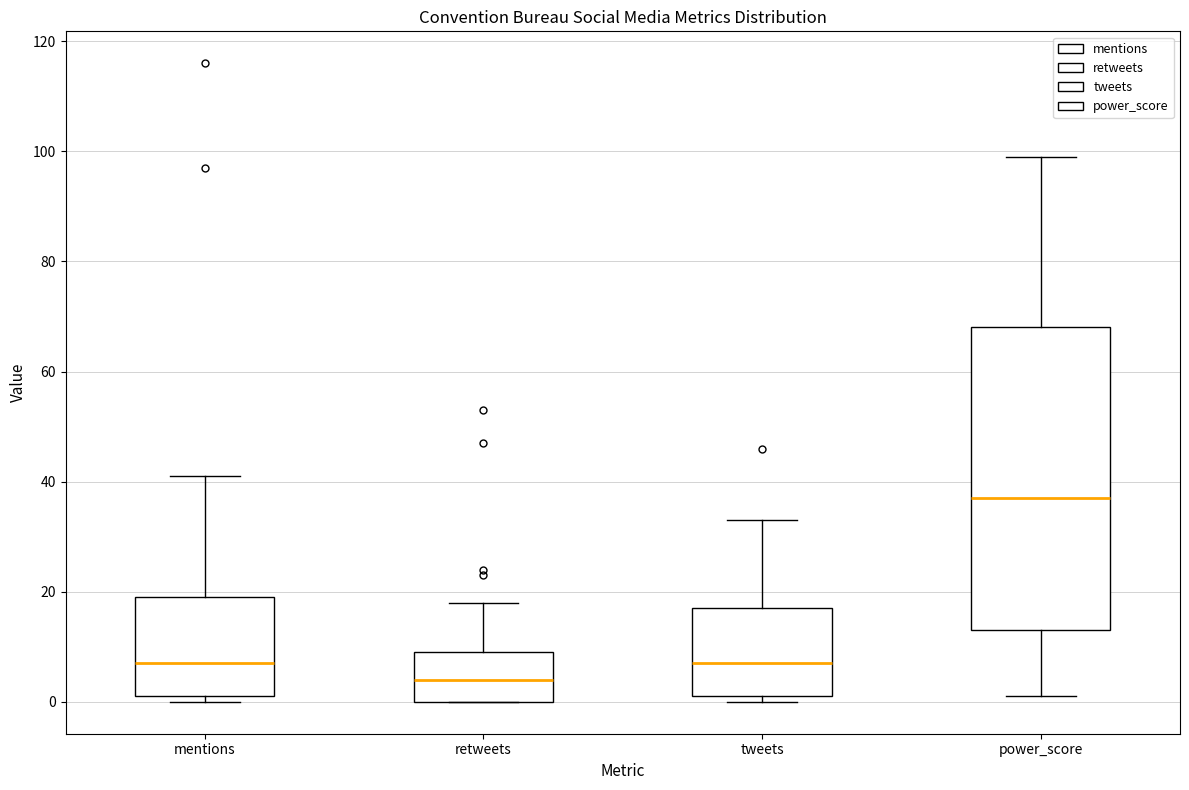

Where does the median line of the box for retweets sit on the y-axis? The values are not printed on the chart, so give them approximately, as read against the axis.

4